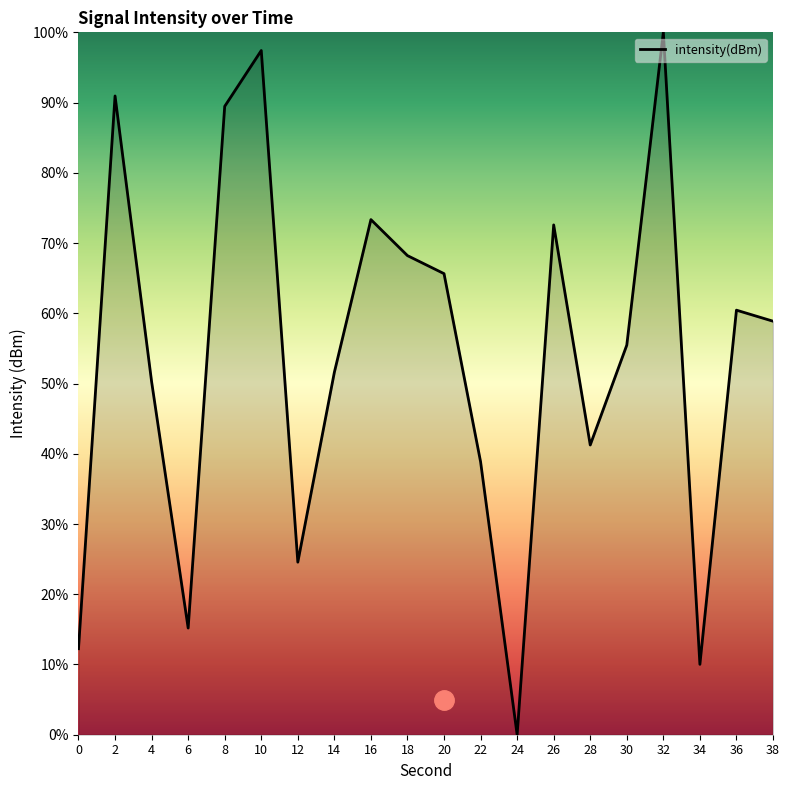

How many values are above zero?

19